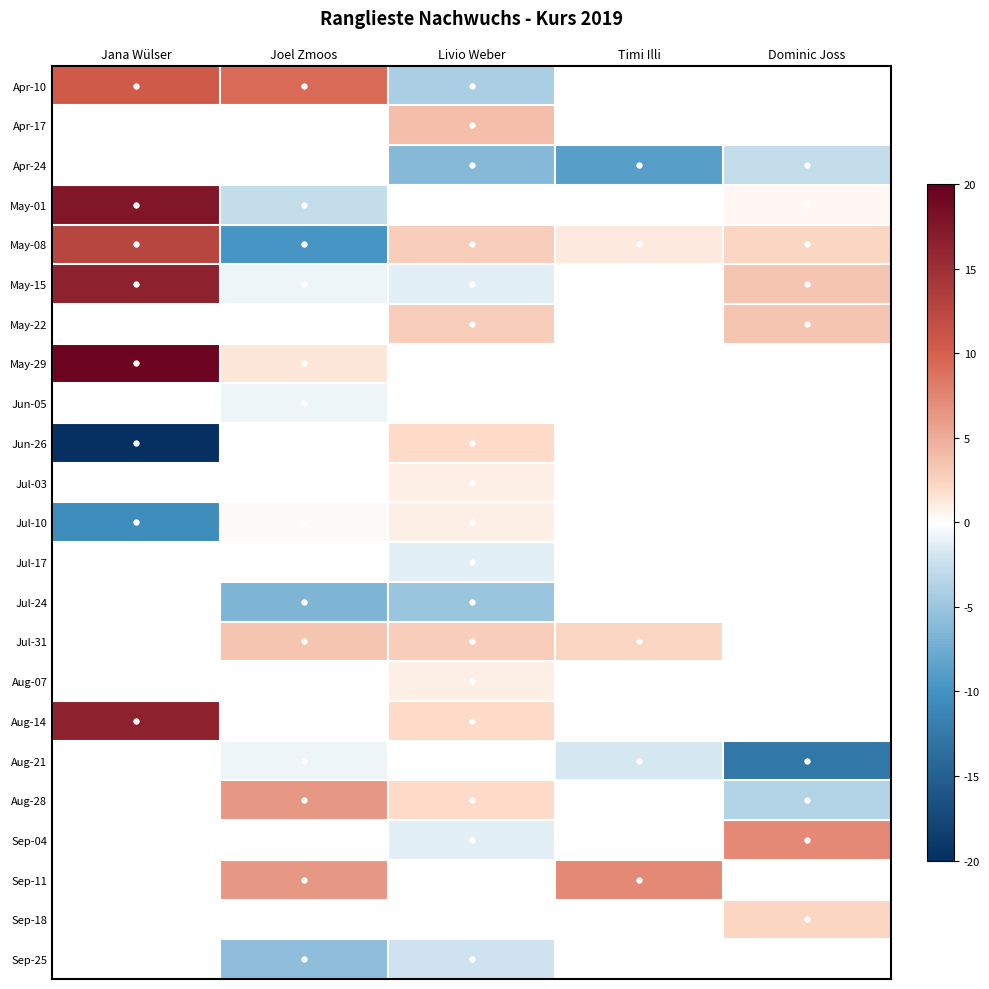

How many values in Jul-24 are below zero?

2